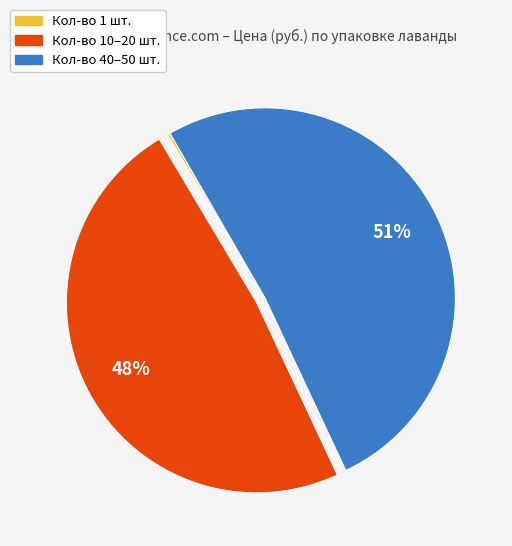

Does any single category account for the majority?

Yes